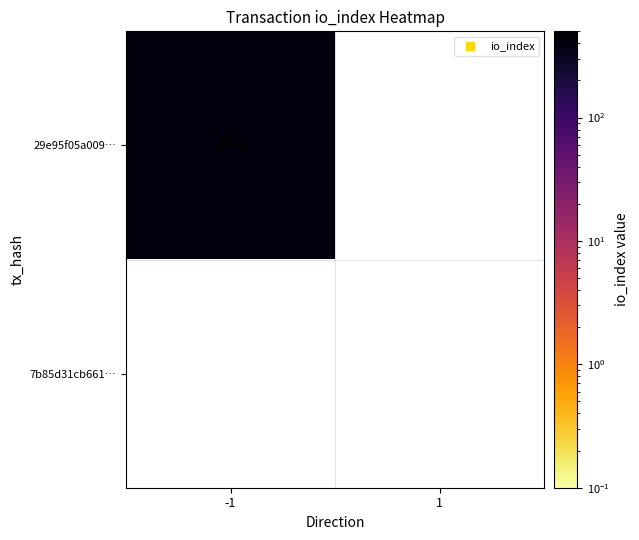

Rank the series by their average value, from lowest to highest.

7b85d31cb66178f335c35f02b6350cacb46a292, 29e95f05a00953672f1b7bf4b4045b63de64c12